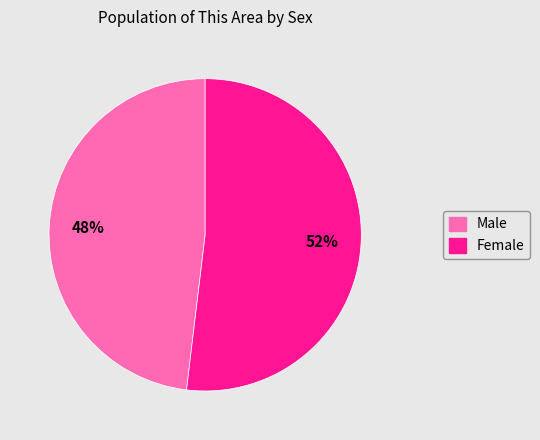

To the nearest percent, what percentage of the pie is Male?

48%